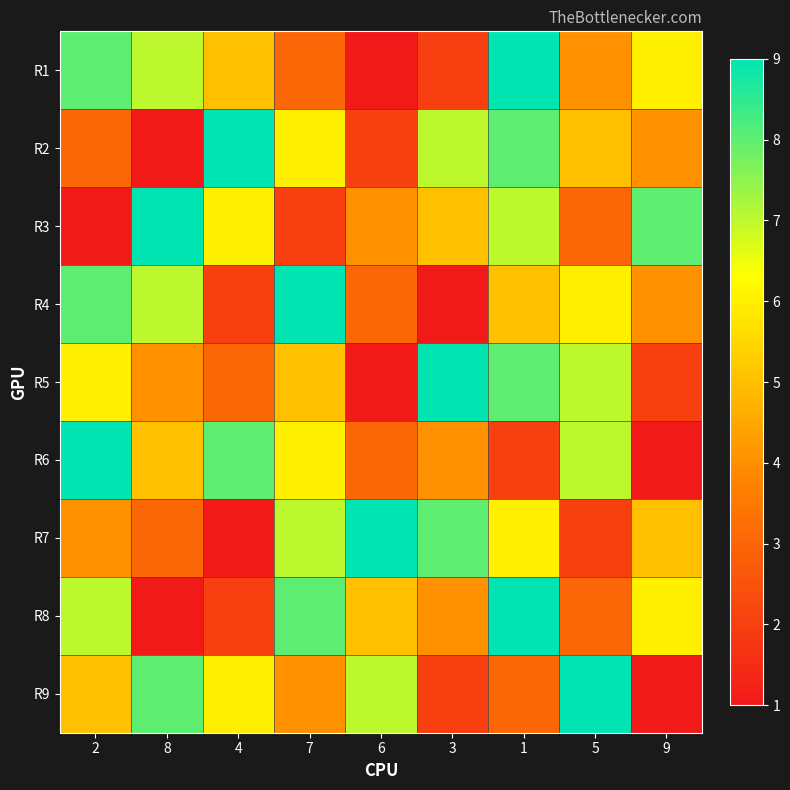

Reading left to right, what are all the values shown in this chart?

R1: 2=8	8=7	4=5	7=3	6=1	3=2	1=9	5=4	9=6
R2: 2=3	8=1	4=9	7=6	6=2	3=7	1=8	5=5	9=4
R3: 2=1	8=9	4=6	7=2	6=4	3=5	1=7	5=3	9=8
R4: 2=8	8=7	4=2	7=9	6=3	3=1	1=5	5=6	9=4
R5: 2=6	8=4	4=3	7=5	6=1	3=9	1=8	5=7	9=2
R6: 2=9	8=5	4=8	7=6	6=3	3=4	1=2	5=7	9=1
R7: 2=4	8=3	4=1	7=7	6=9	3=8	1=6	5=2	9=5
R8: 2=7	8=1	4=2	7=8	6=5	3=4	1=9	5=3	9=6
R9: 2=5	8=8	4=6	7=4	6=7	3=2	1=3	5=9	9=1